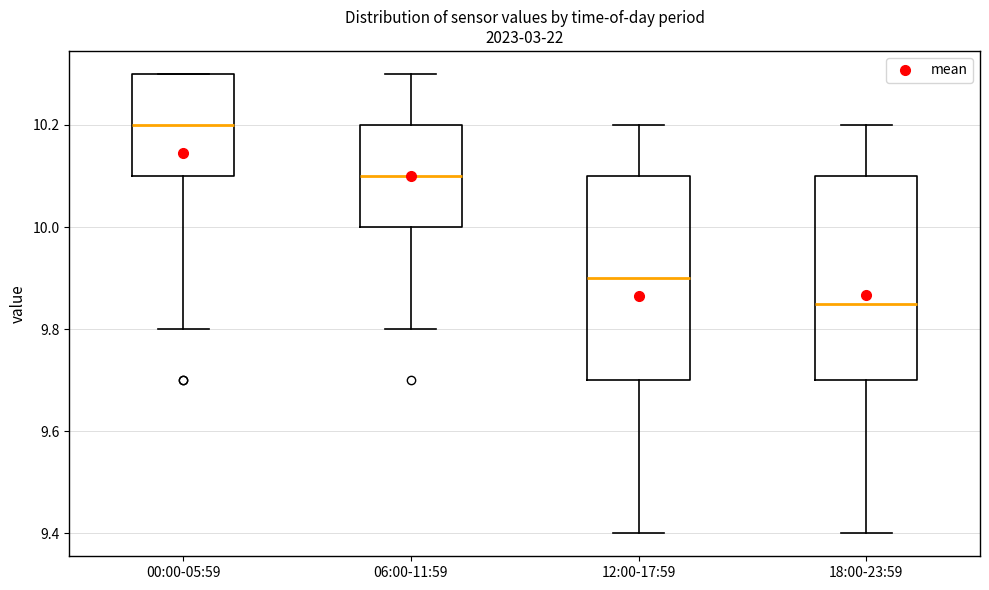

Where is the upper edge of the box for 06:00-11:59 on the y-axis? The values are not printed on the chart, so give them approximately, as read against the axis.

10.20